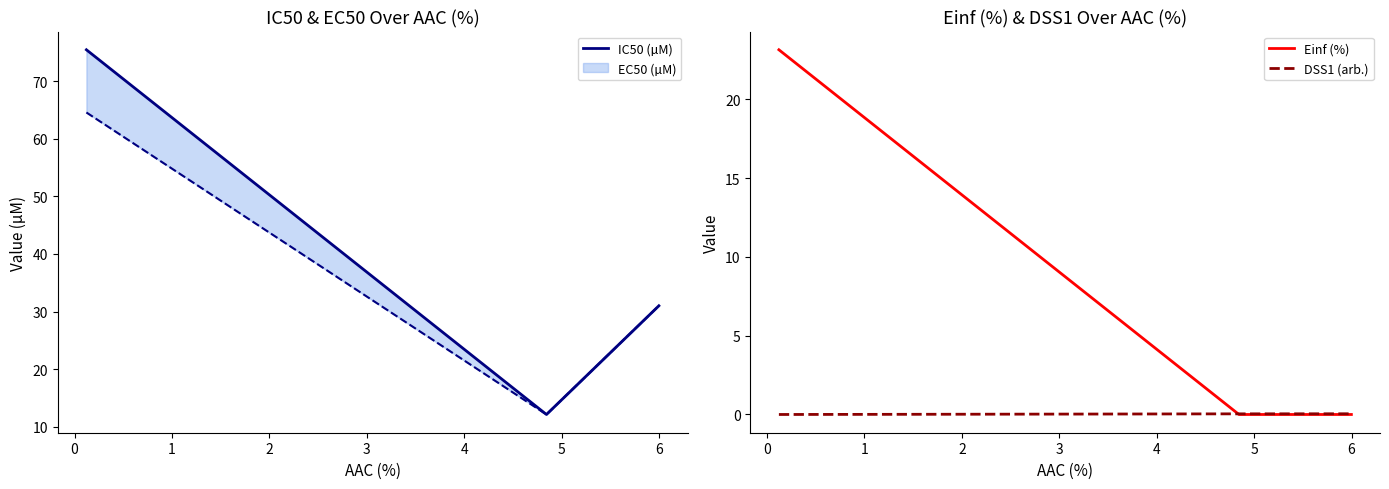

What is the maximum value for Einf (%)?

23.1